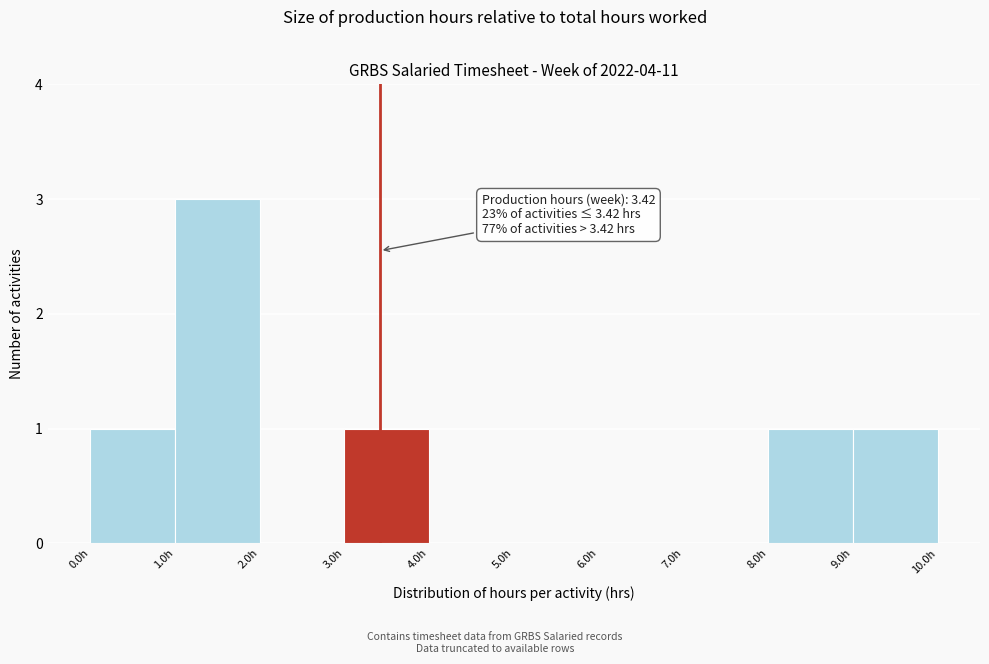

Which range on the x-axis has the tallest bar?

1 to 2